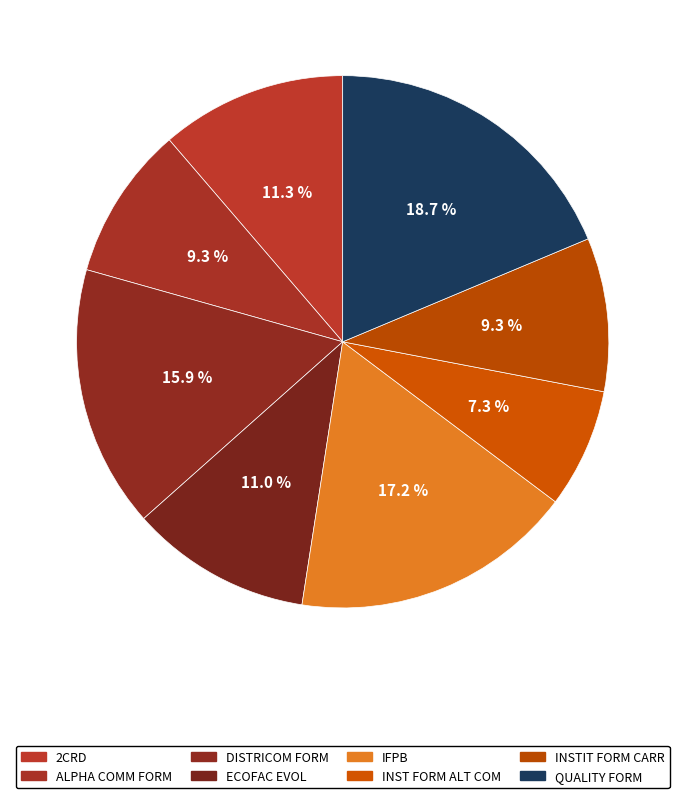

What is the smallest slice in the pie chart?

INST FORMATION ALTERN COMMERCES METIER